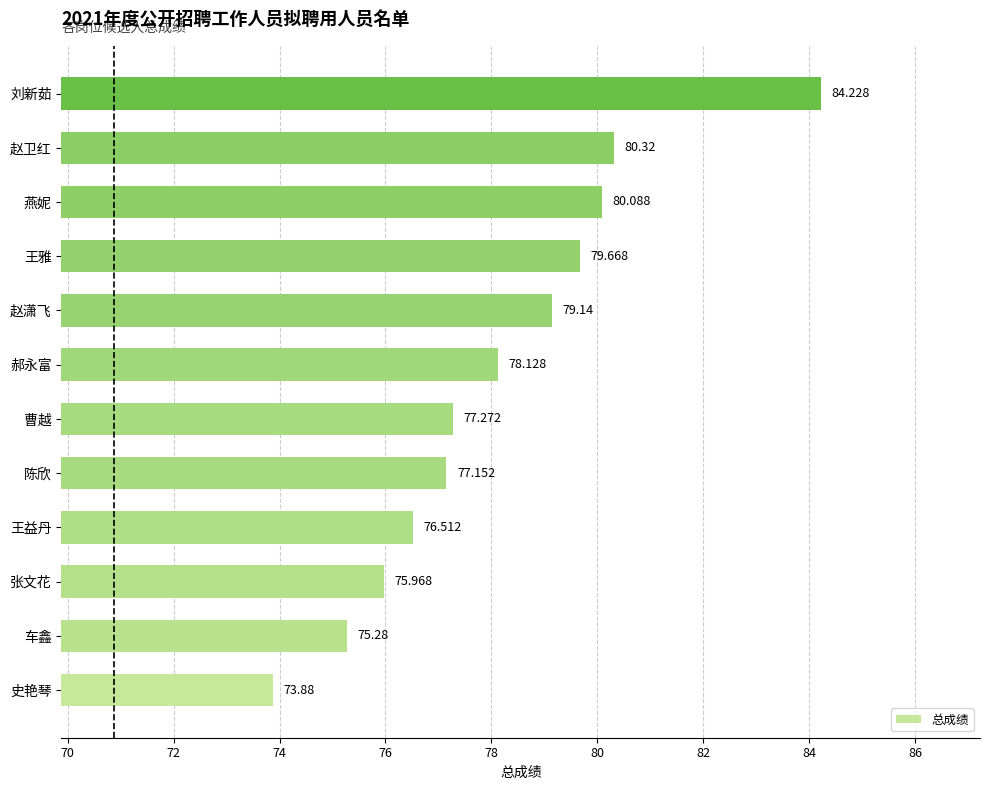

What is the greatest value displayed?

84.2